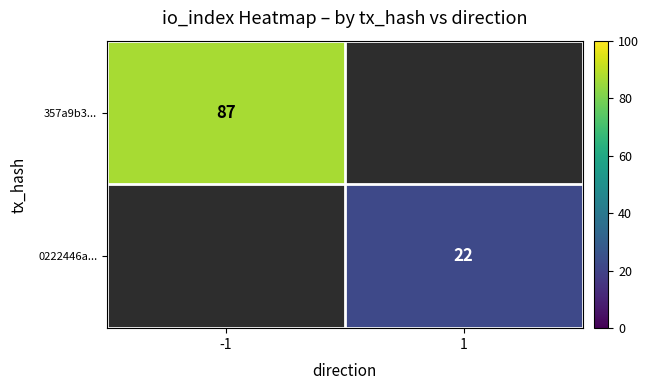

The value of 357a9b3... at -1 is 139. True or false?

False